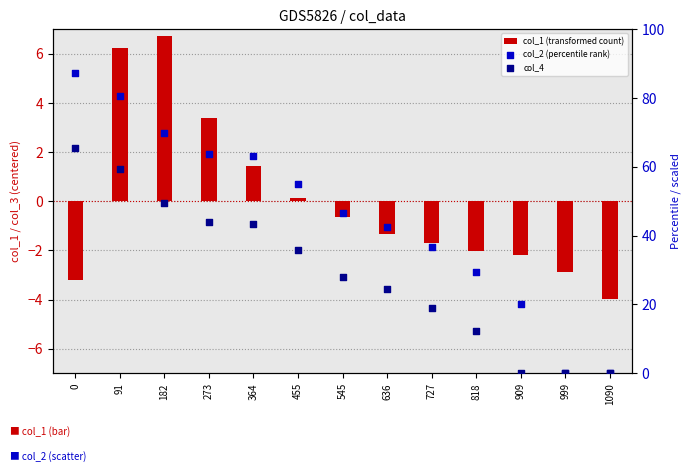

At how many categories does at least one series exceed 67?

3